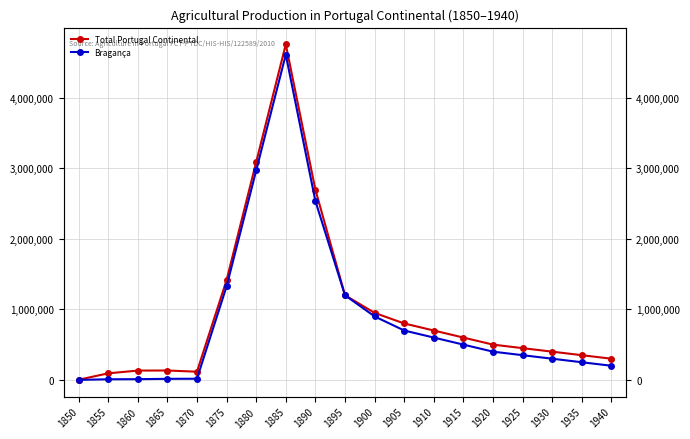

Reading left to right, list all the values displayed in this chart.

Total Portugal Continental: 1850=1823	1855=92581	1860=131784	1865=132867	1870=115773	1875=1415161	1880=3088892	1885=4758467	1890=2696777	1895=1200000	1900=950000	1905=800000	1910=700000	1915=600000	1920=500000	1925=450000	1930=400000	1935=350000	1940=300000
Bragança: 1850=0	1855=8364	1860=9905	1865=14743	1870=16133	1875=1326363	1880=2969617	1885=4612870	1890=2536403	1895=1200000	1900=900000	1905=700000	1910=600000	1915=500000	1920=400000	1925=350000	1930=300000	1935=250000	1940=200000